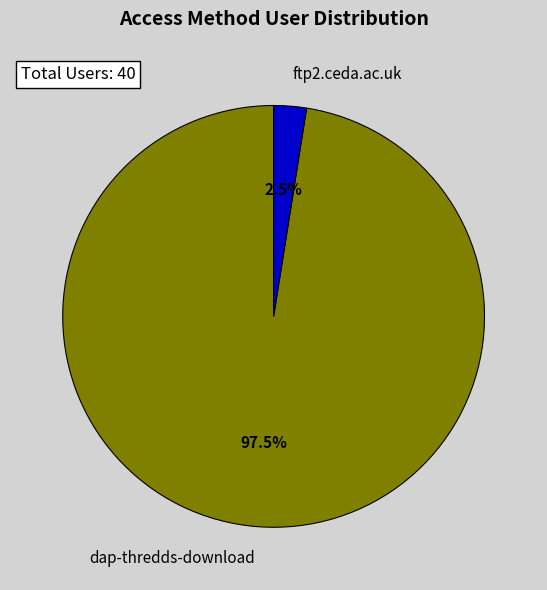

Rank the categories by value from lowest to highest.

ftp2.ceda.ac.uk, dap-thredds-download